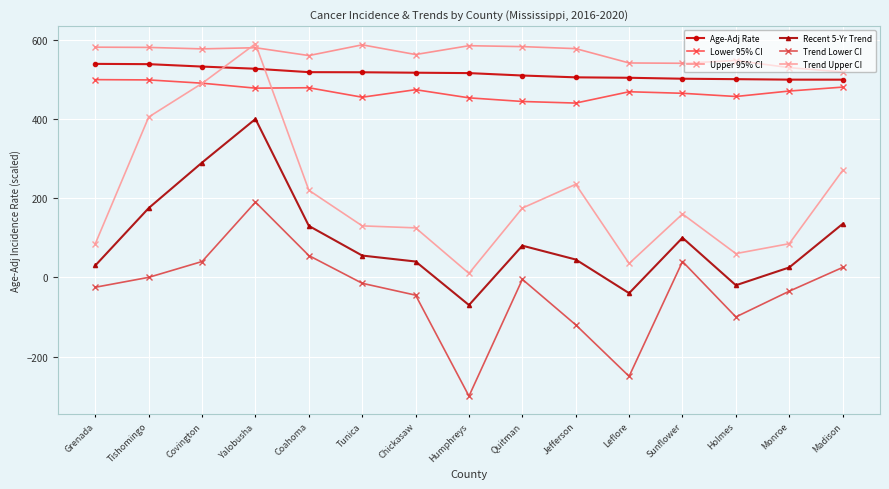

Which series has the largest range (max minus min)?

Trend Upper CI